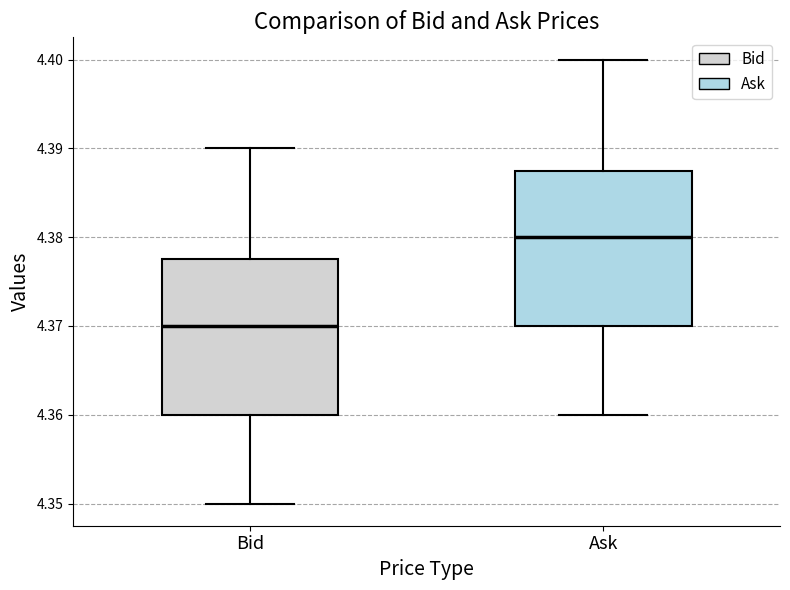

Where does the lower whisker of the box for Bid end on the y-axis? The values are not printed on the chart, so give them approximately, as read against the axis.

4.350